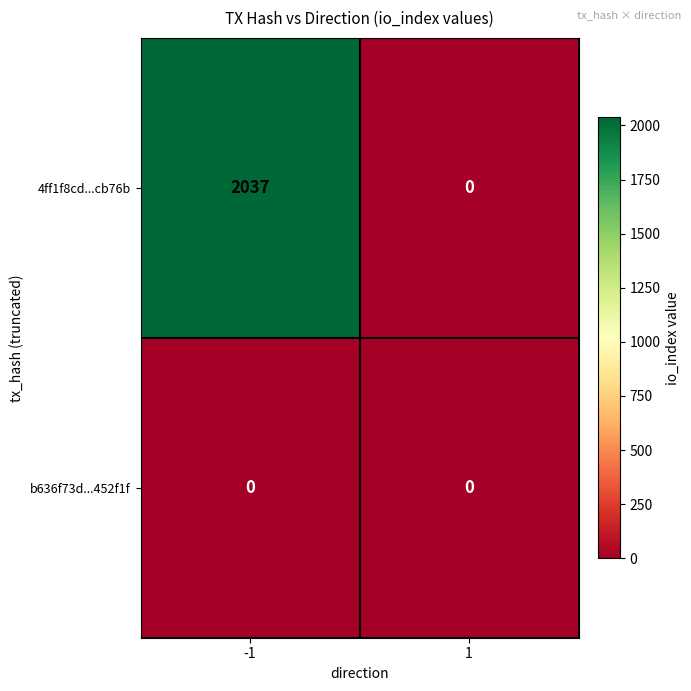

Reading left to right, extract all data points from this chart.

4ff1f8cd...cb76b: -1=2037	1=0
b636f73d...452f1f: -1=0	1=0